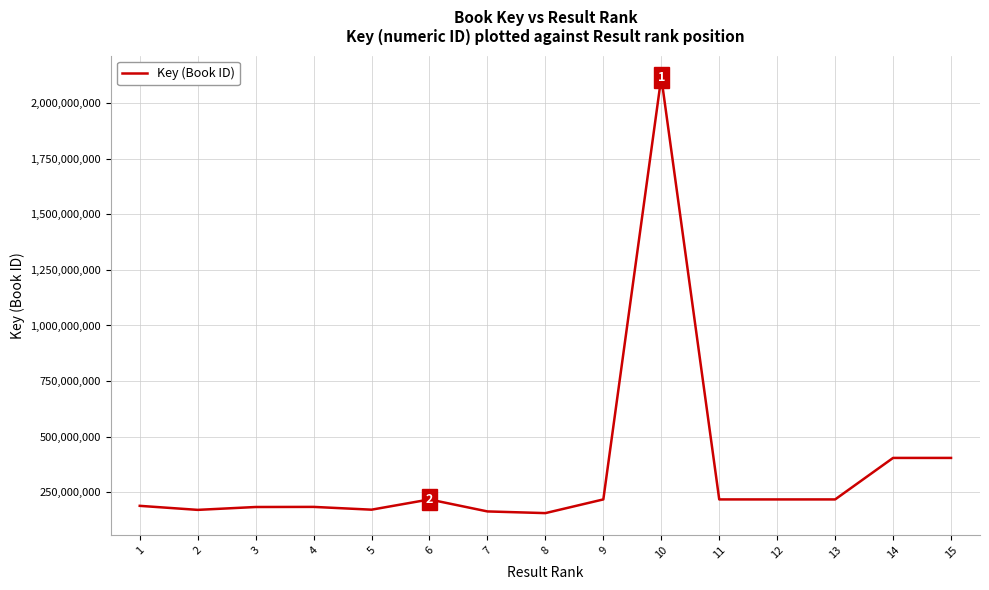

Which category has the highest value across all series?

10